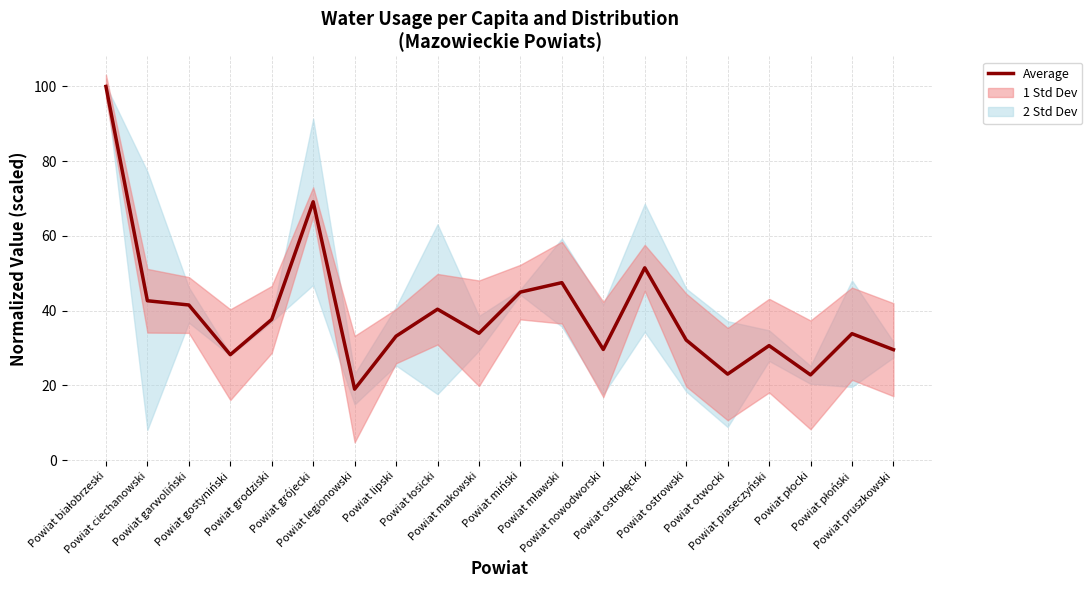

Does the chart display data point markers on the line(s)?

No